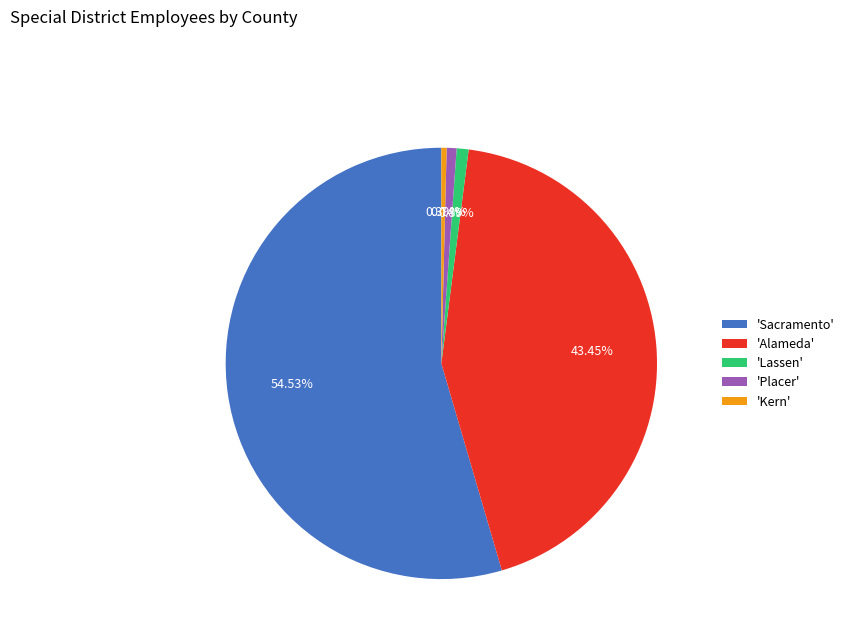

Combined, do 'Alameda' and 'Lassen' account for over 50%?

No